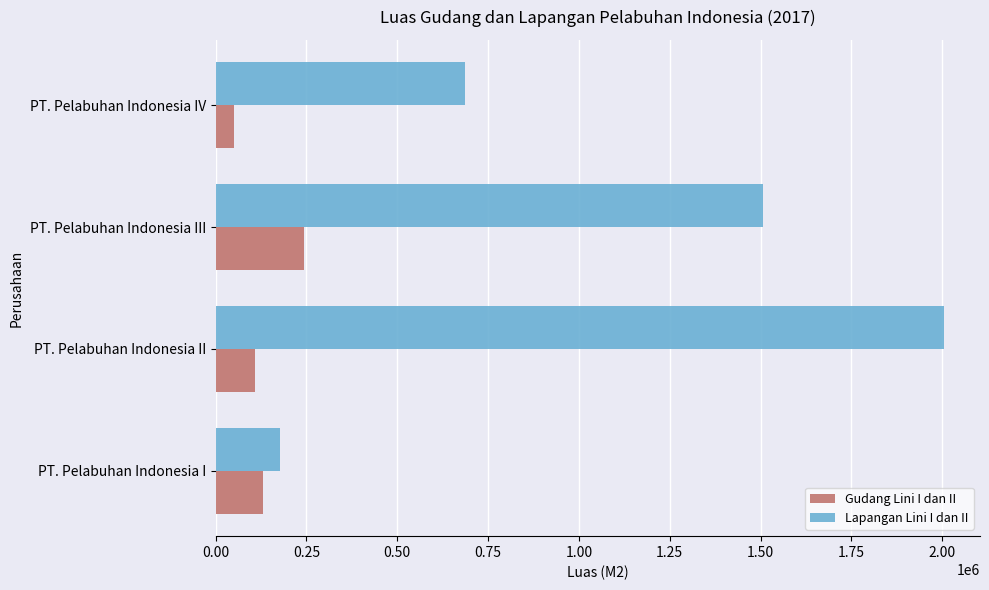

At which label does Lapangan Lini I dan II reach its peak?

PT. Pelabuhan Indonesia II